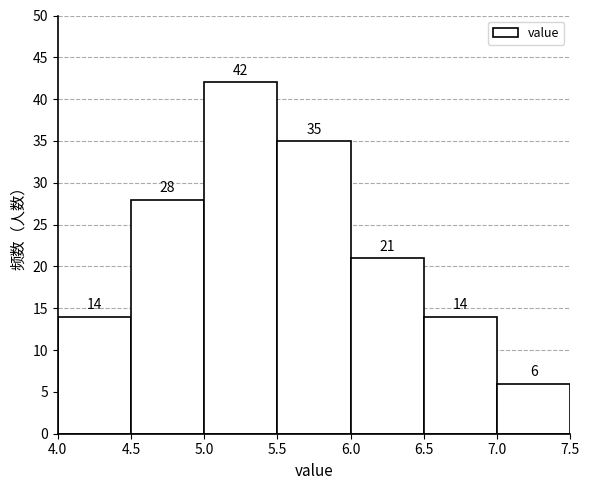

Reading left to right, transcribe this chart: for each bar, give the range it covers on the x-axis and its height.

4.0 to 4.5: 14
4.5 to 5.0: 28
5.0 to 5.5: 42
5.5 to 6.0: 35
6.0 to 6.5: 21
6.5 to 7.0: 14
7.0 to 7.5: 6